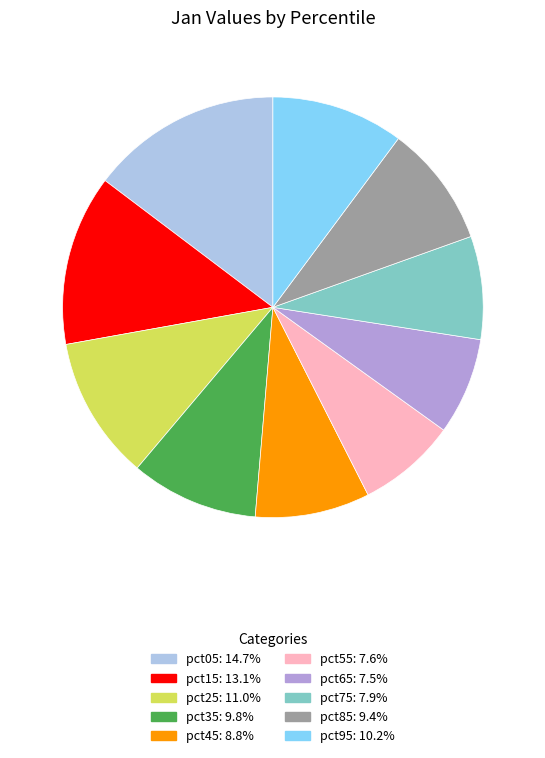

Between pct75 and pct05, which is larger?

pct05